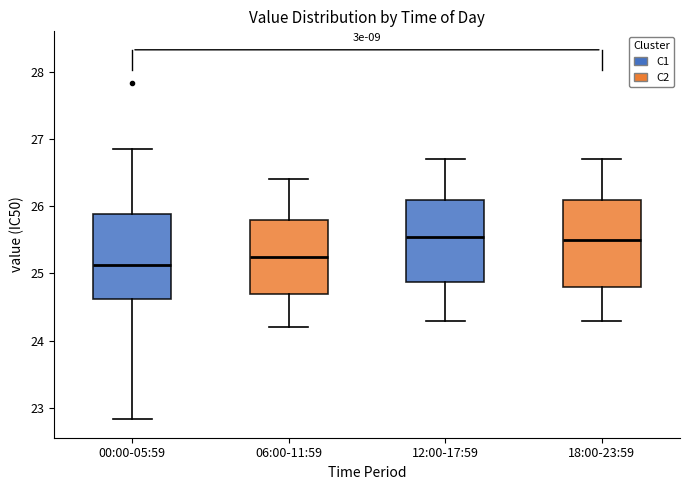

Reading left to right, read every box against the y-axis: the position of its median line, the range the box covers, and the ends of its whiskers. The values are not printed on the chart, so give them approximately, as read against the axis.

00:00-05:59: median 25.1, box 24.6 to 25.9, whiskers 22.8 to 26.9
06:00-11:59: median 25.3, box 24.7 to 25.8, whiskers 24.2 to 26.4
12:00-17:59: median 25.6, box 24.9 to 26.1, whiskers 24.3 to 26.7
18:00-23:59: median 25.5, box 24.8 to 26.1, whiskers 24.3 to 26.7